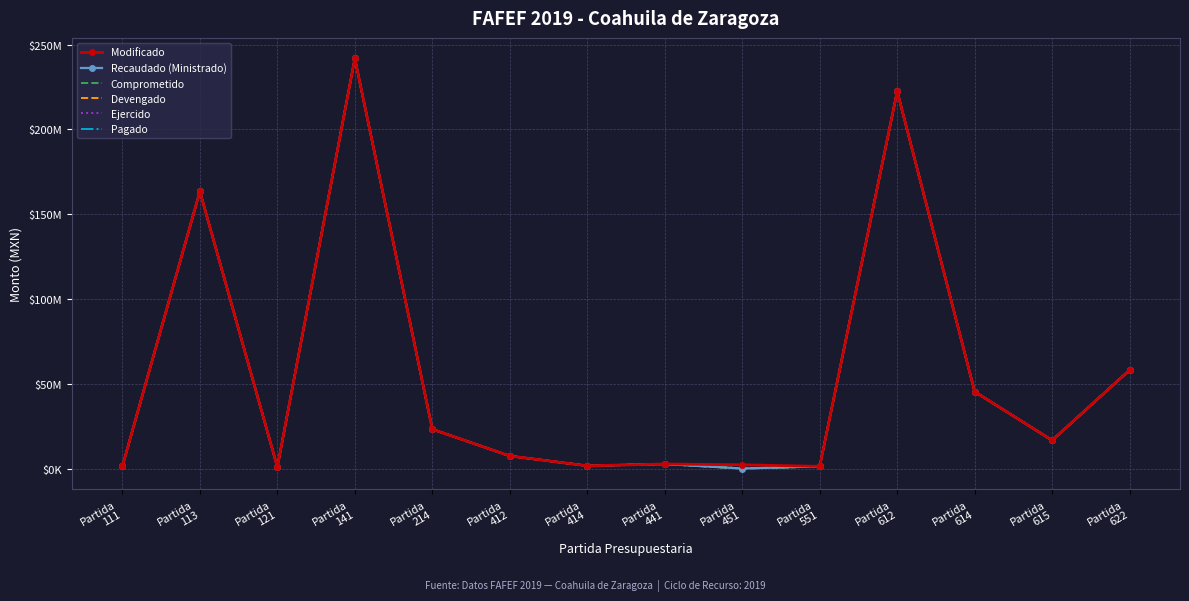

Where does the Ejercido series first go above 16595176?

Partida
113